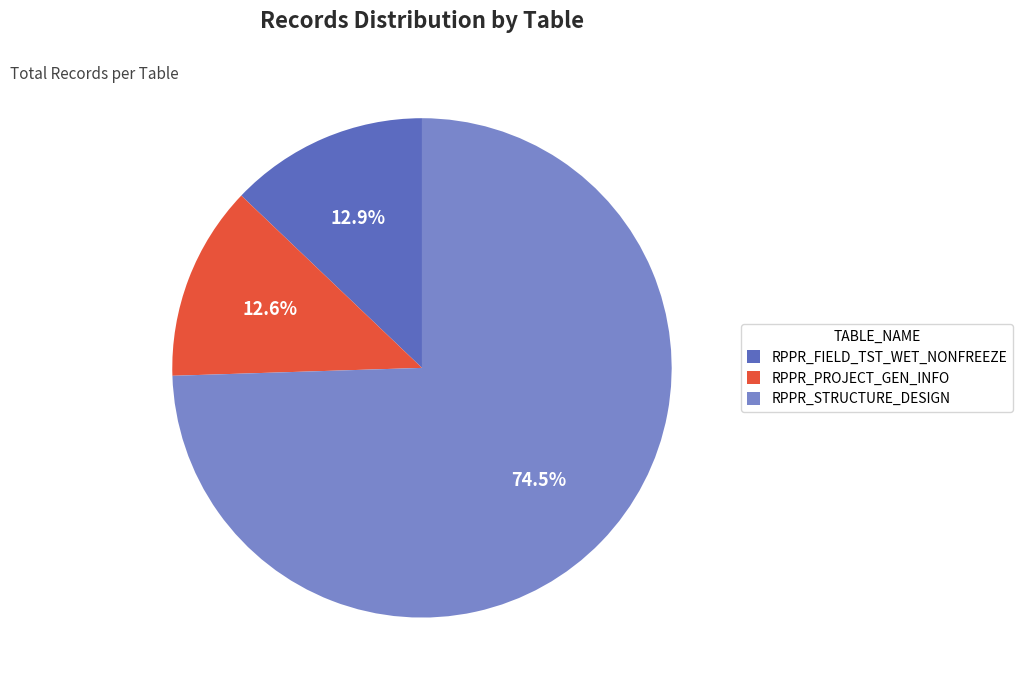

To the nearest percent, what is the average slice percentage?

33%